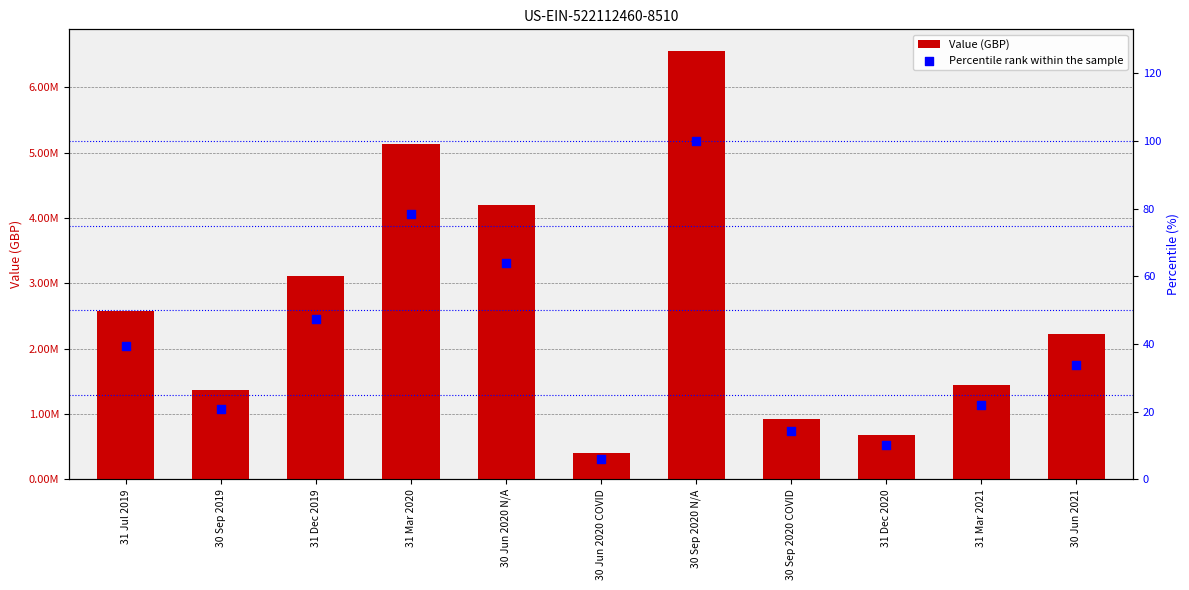

Which series contains the highest Y value?

Value (GBP)